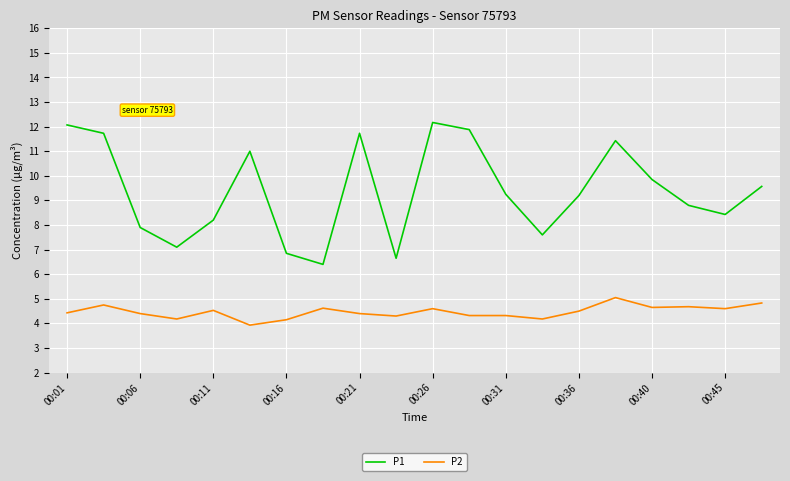

What is the average value of the P2 series?

4.5